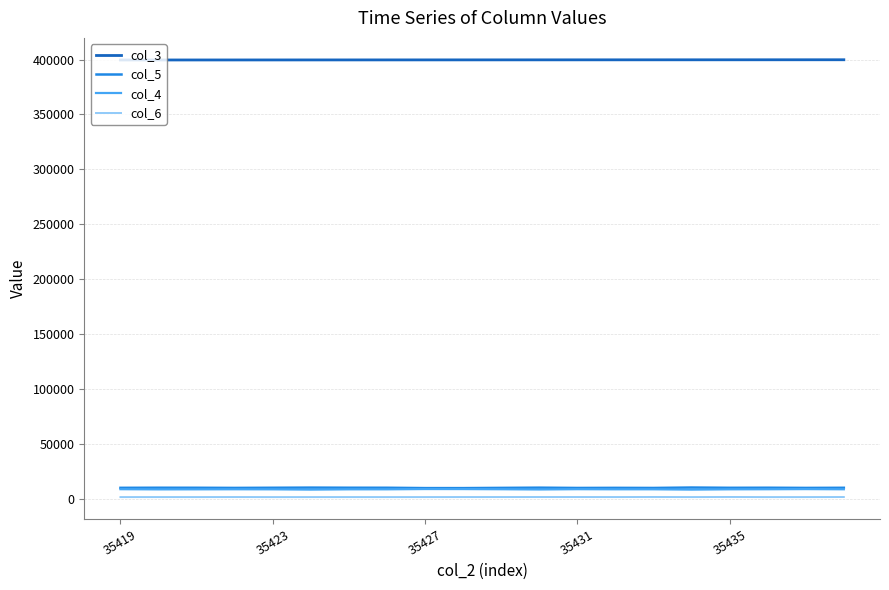

True or false: col_4 and col_6 intersect in this chart.

False